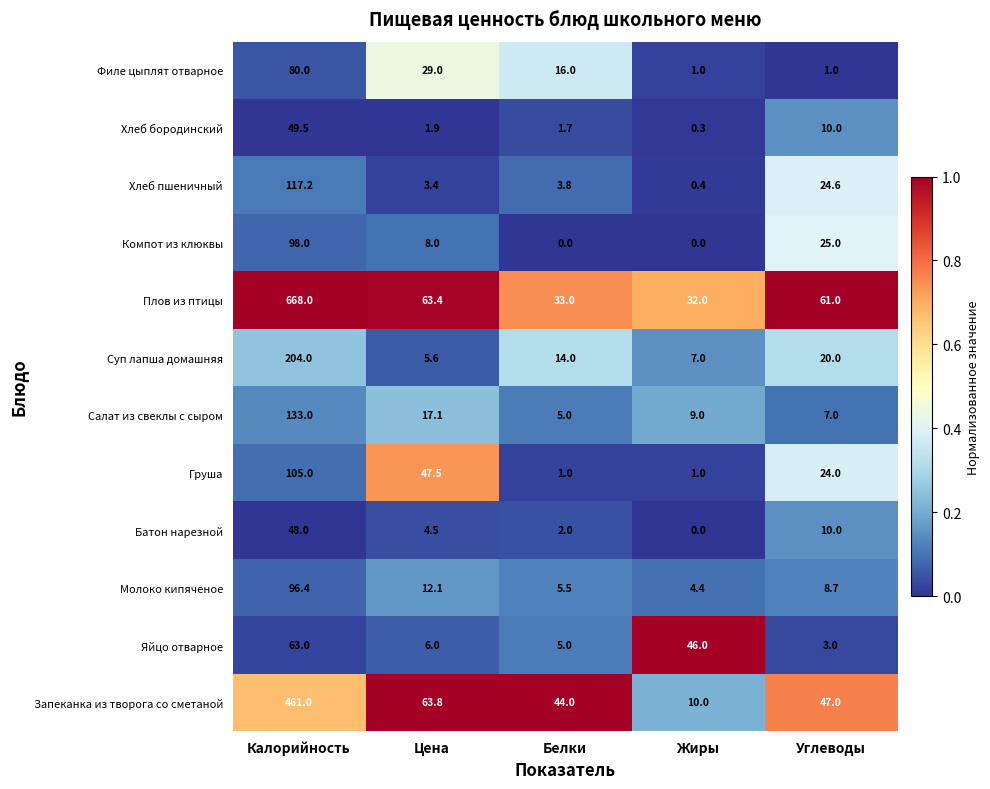

Between Цена and Жиры, which series saw the biggest shift?

Запеканка из творога со сметаной